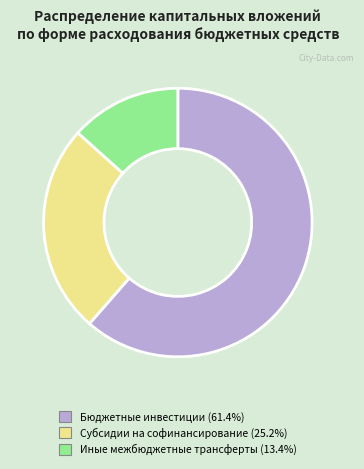

Do Бюджетные инвестиции (61.4%) and Иные межбюджетные трансферты (13.4%) together represent more than half of the pie?

Yes